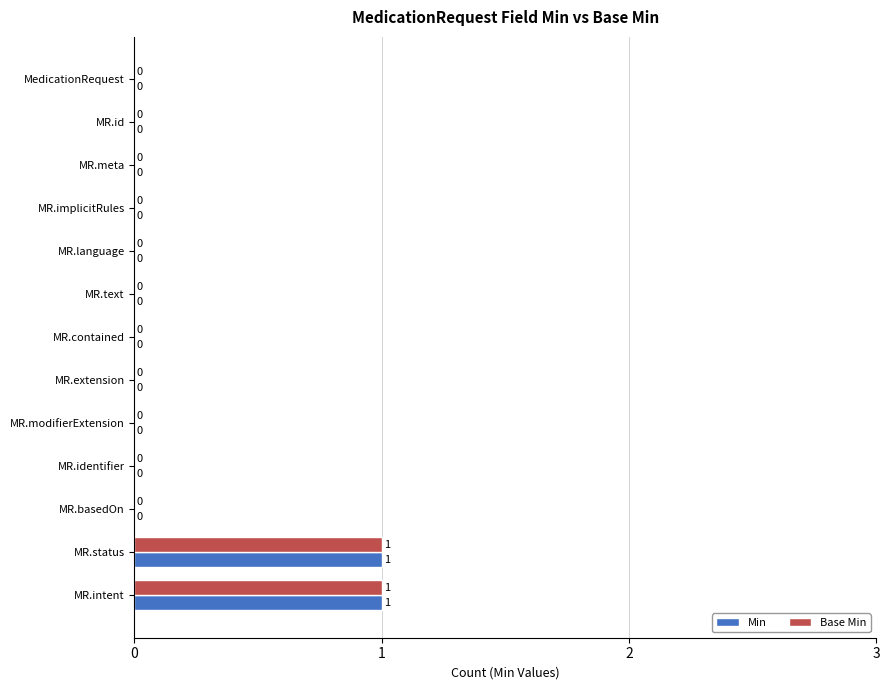

The Min series shows 0 at MR.language. True or false?

True